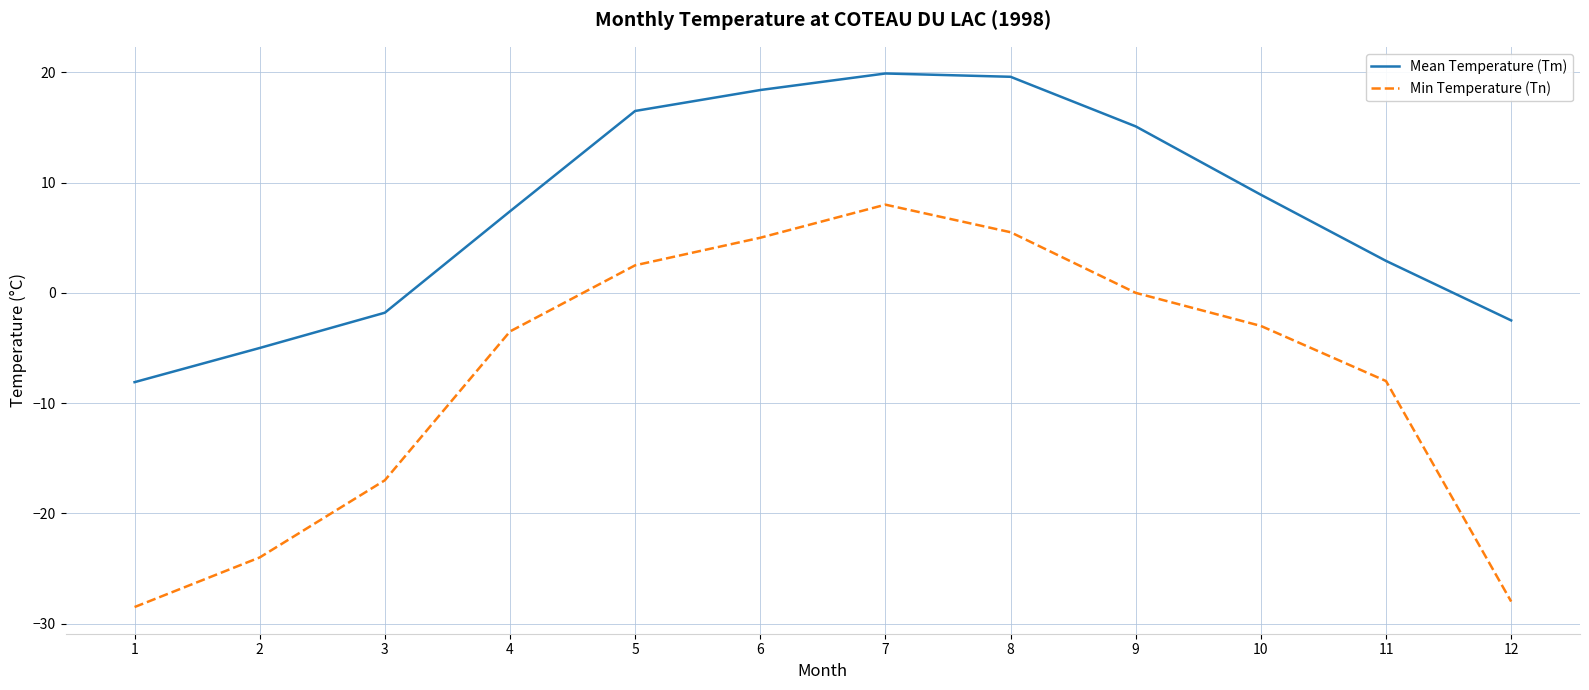

True or false: Min Temperature (Tn) and Mean Temperature (Tm) cross at least once.

False